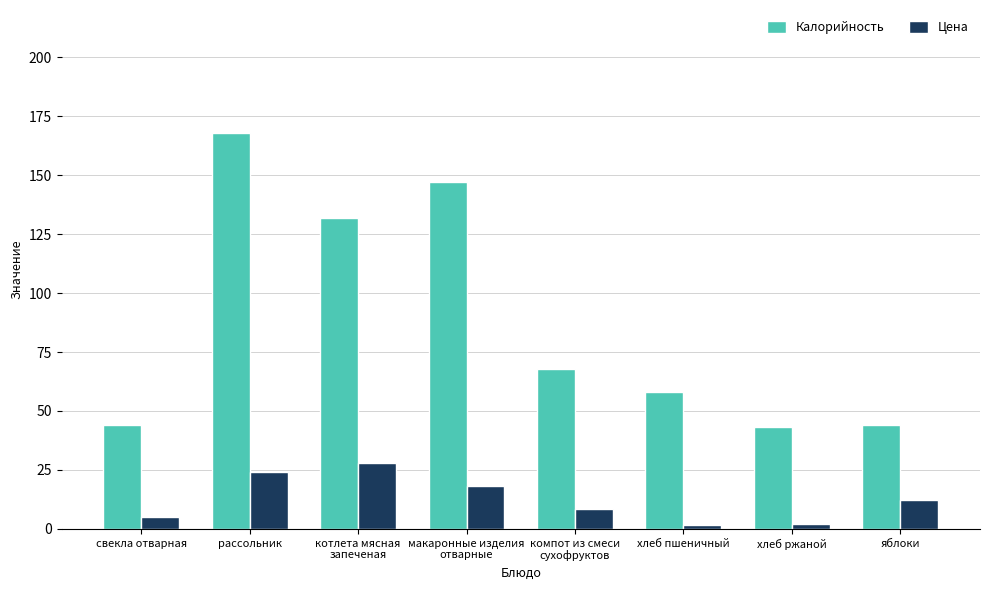

True or false: Цена has a value of 42.3 at рассольник.

False